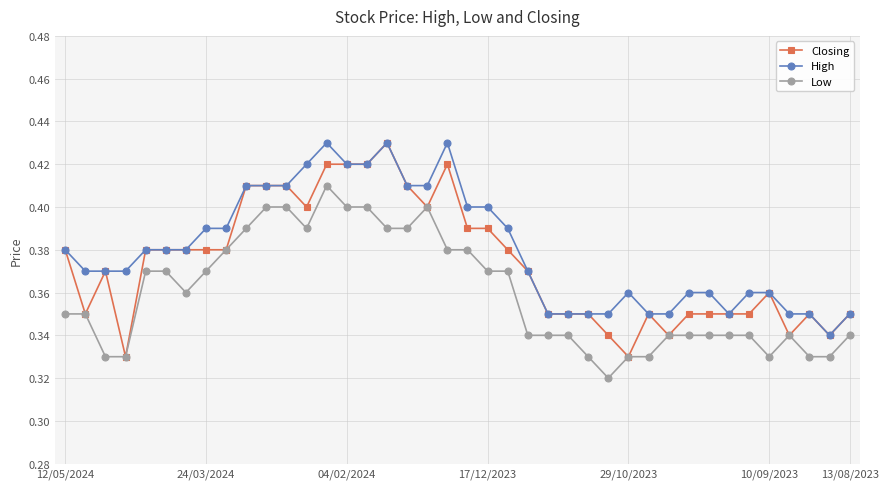

True or false: Low and High intersect in this chart.

False